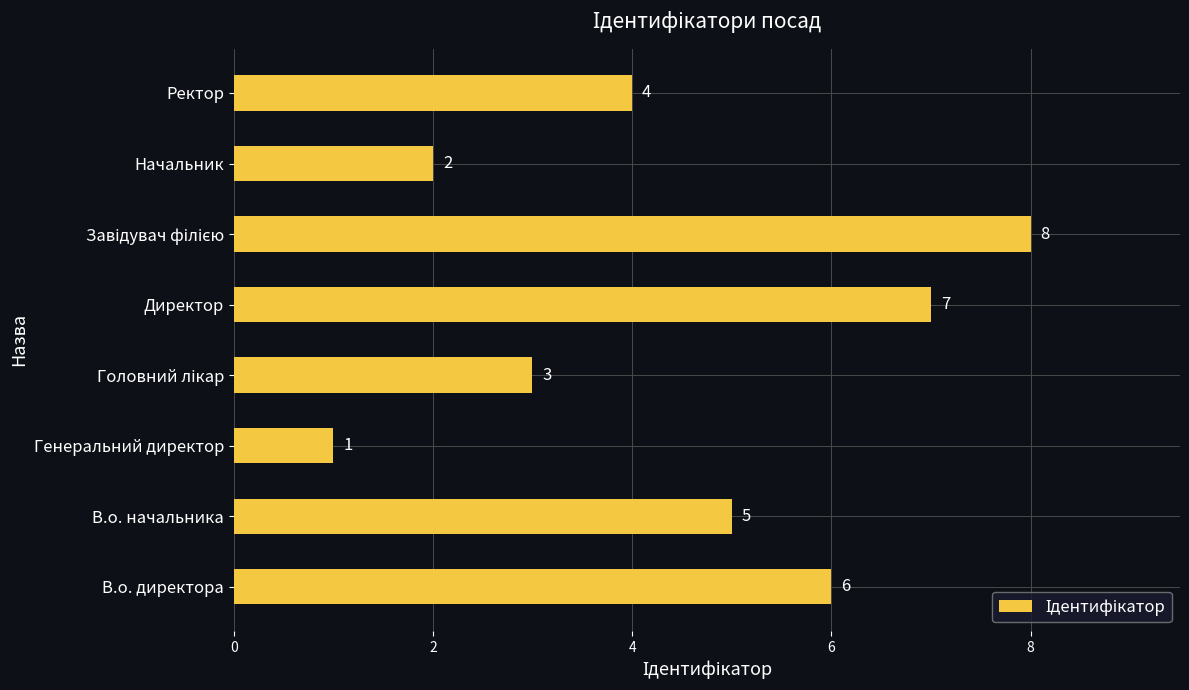

What is the change in value from В.о. директора to Генеральний директор?

-5